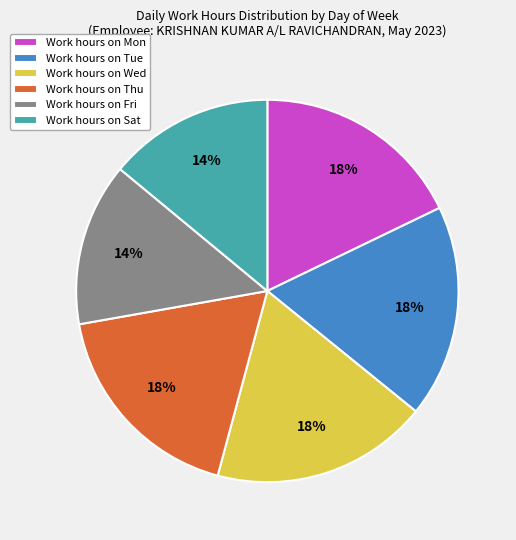

To the nearest percent, what is the average slice percentage?

17%